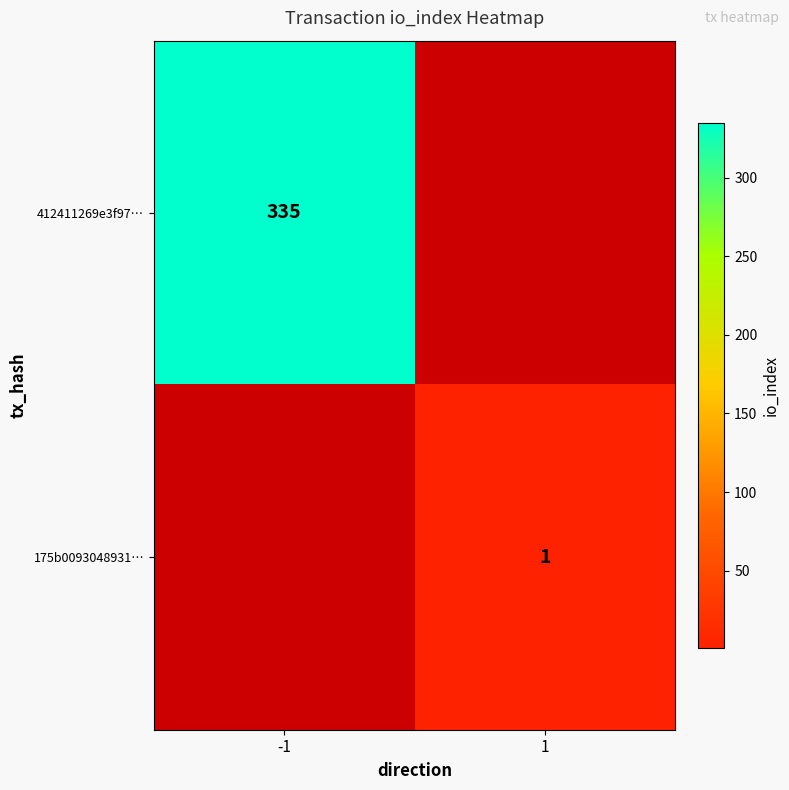

Is it true that 412411269e3f97… equals 335 at -1?

True